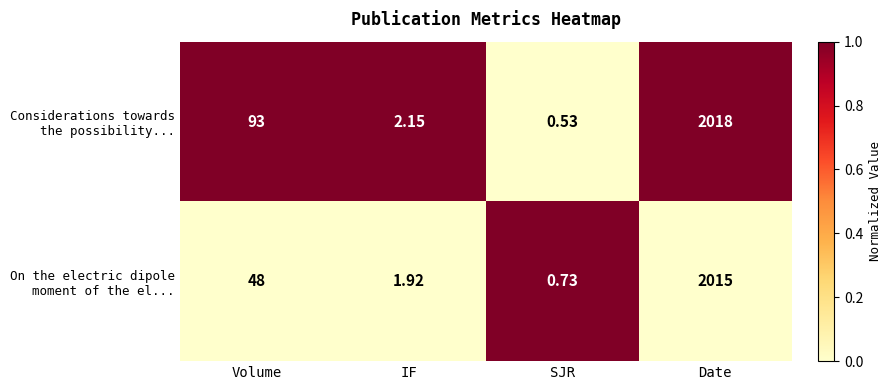

At which category is the sum across all series the highest?

Date